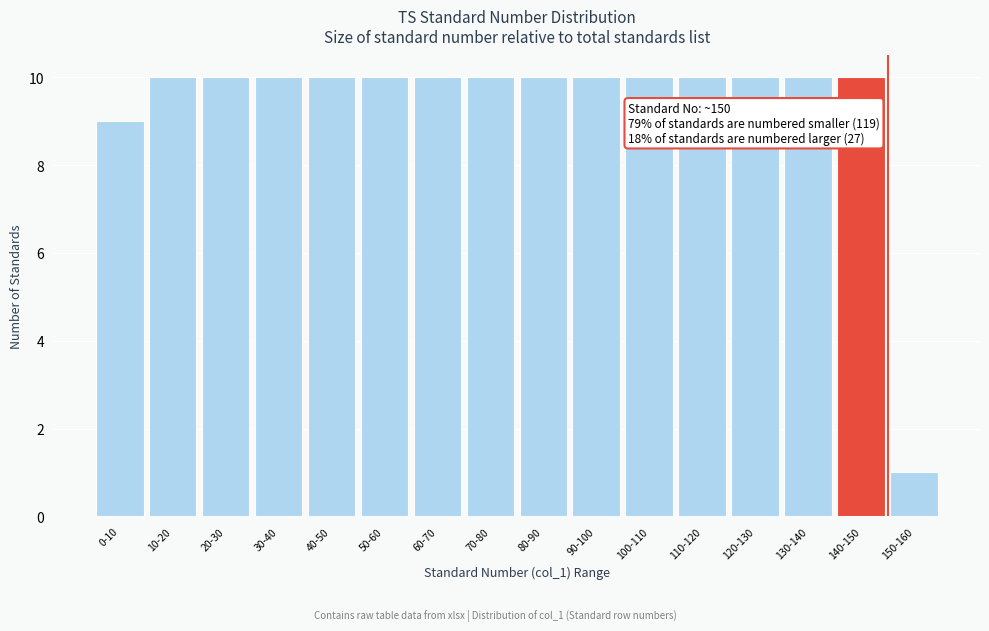

Reading right to left, transcribe all the data shown in this chart.

150-160=1	140-150=10	130-140=10	120-130=10	110-120=10	100-110=10	90-100=10	80-90=10	70-80=10	60-70=10	50-60=10	40-50=10	30-40=10	20-30=10	10-20=10	0-10=9